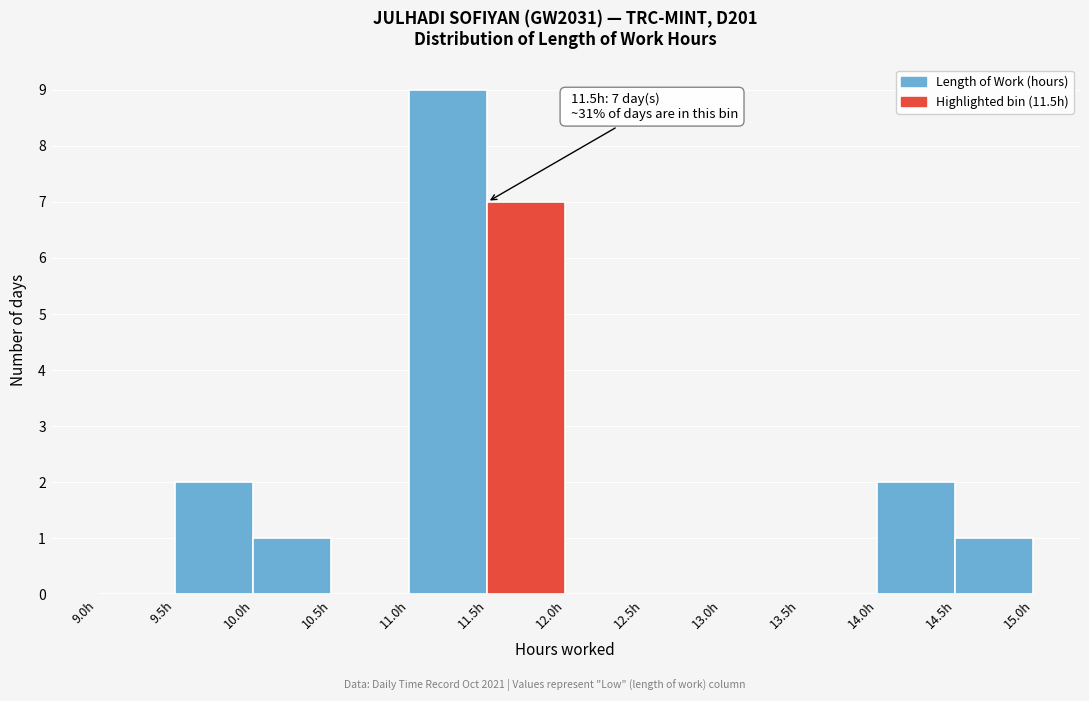

Over which range of the x-axis is the bar tallest?

11.0 to 11.5